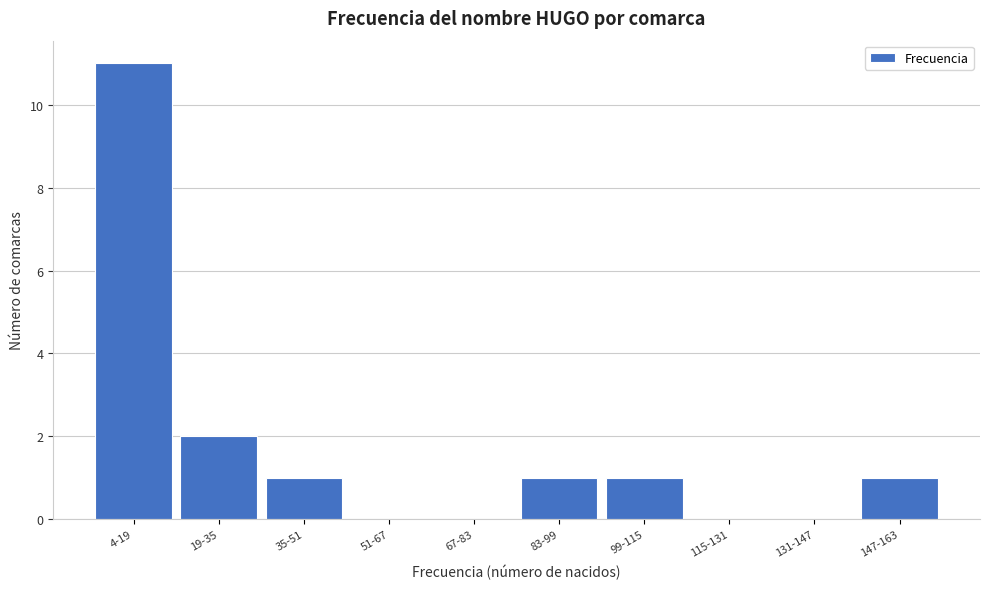

Reading right to left, list all the values displayed in this chart.

147-163=1	131-147=0	115-131=0	99-115=1	83-99=1	67-83=0	51-67=0	35-51=1	19-35=2	4-19=11